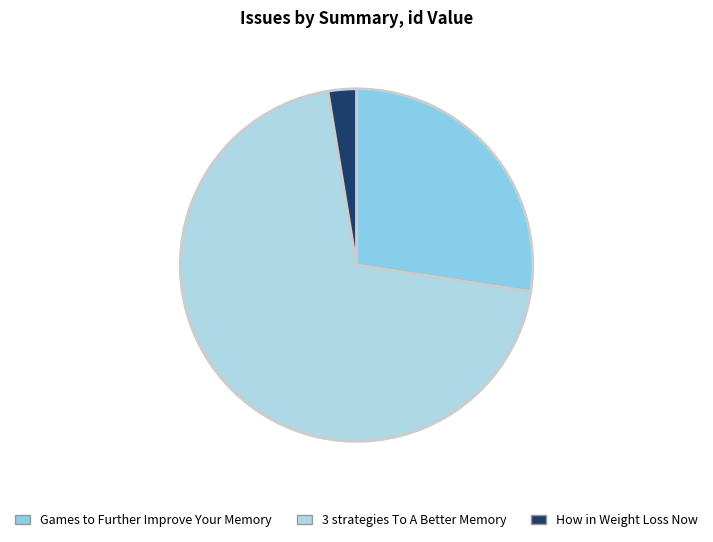

Which slice is the smallest?

How in Weight Loss Now